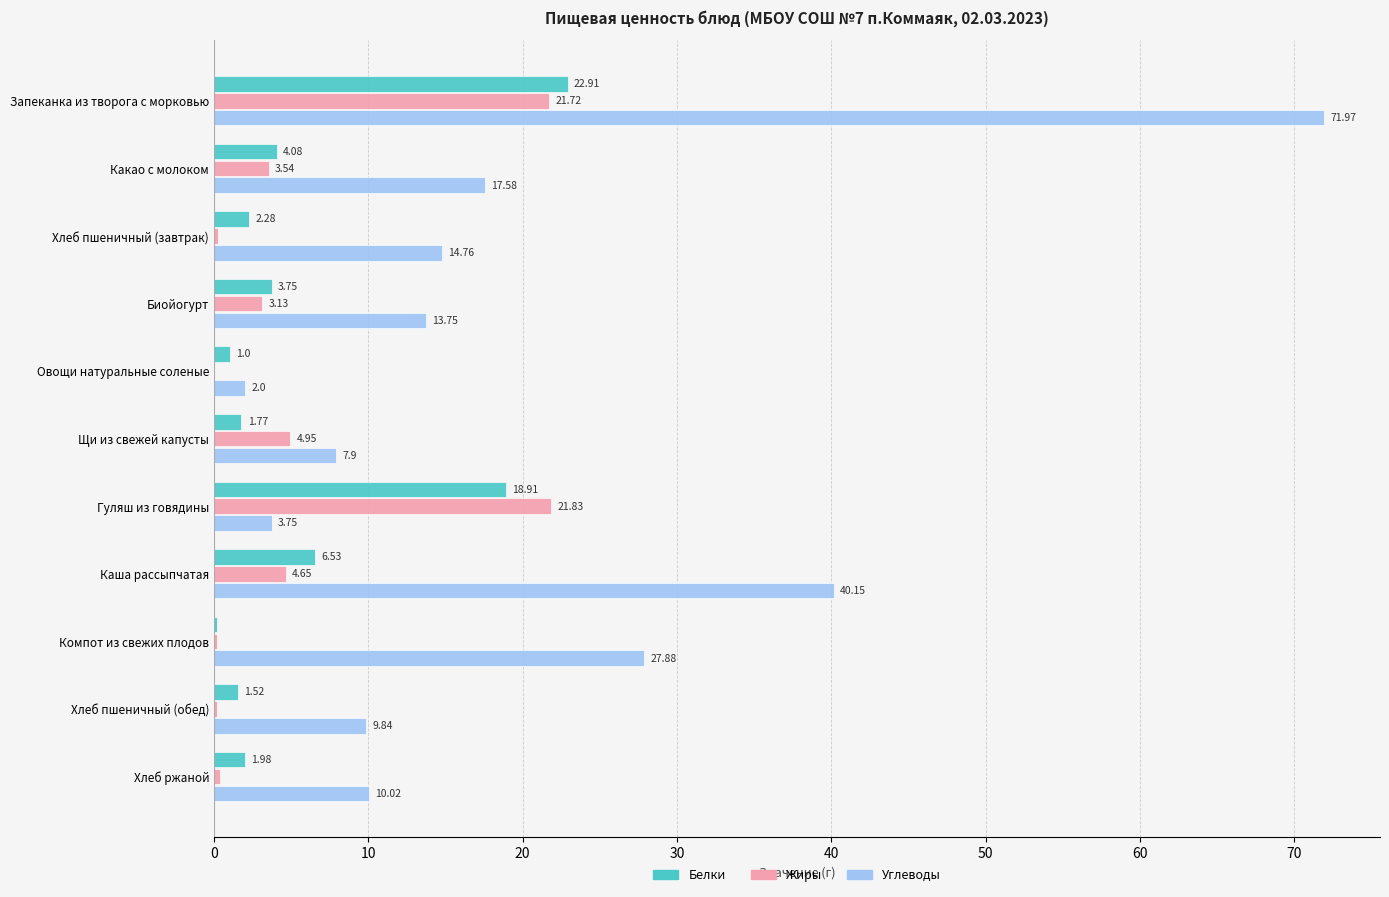

Count the number of data series in this chart.

3